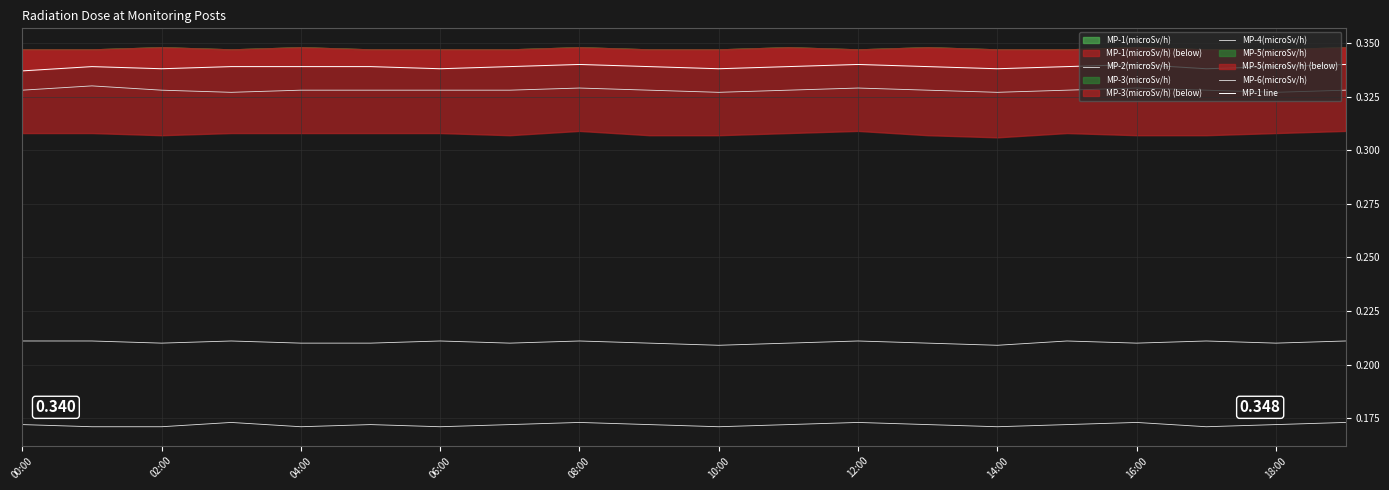

True or false: MP-2(microSv/h) has a value of 0.3 at 18:00.

False